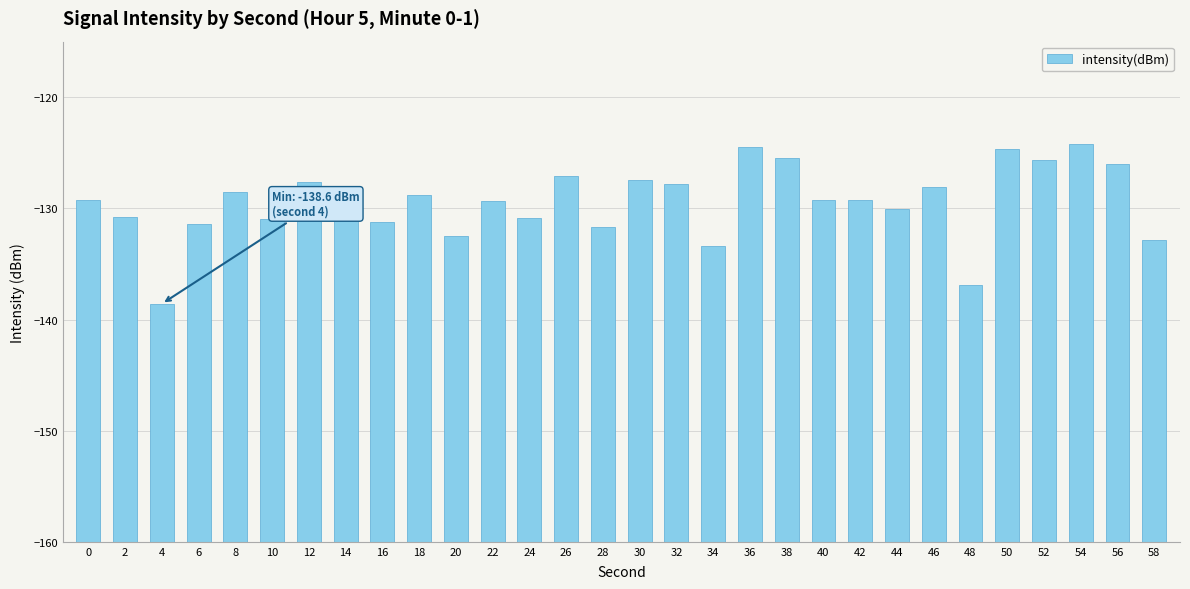

Does the chart contain stacked bars?

No